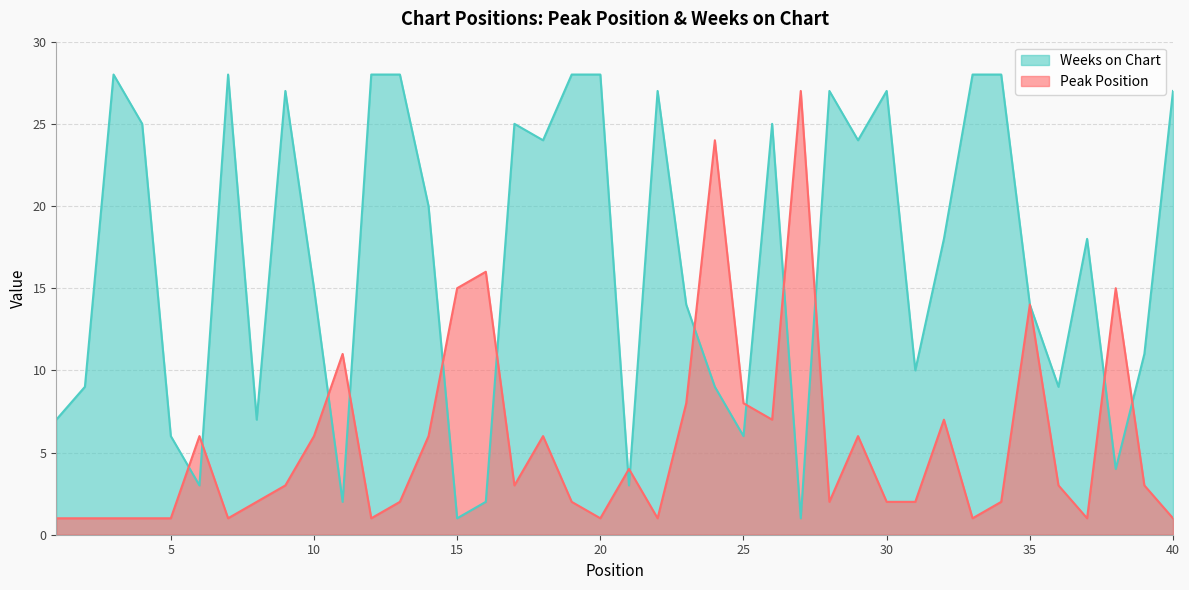

Which has a higher value, 39 or 32?

32